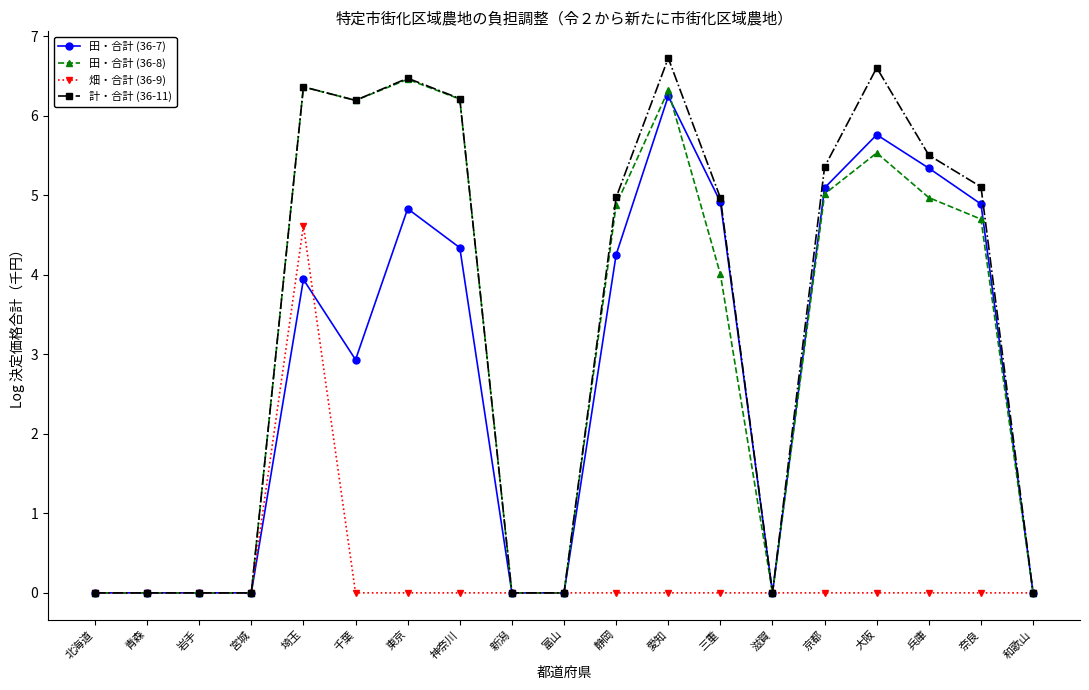

What is the sum of all 田・合計 (36-7) values?

52.5